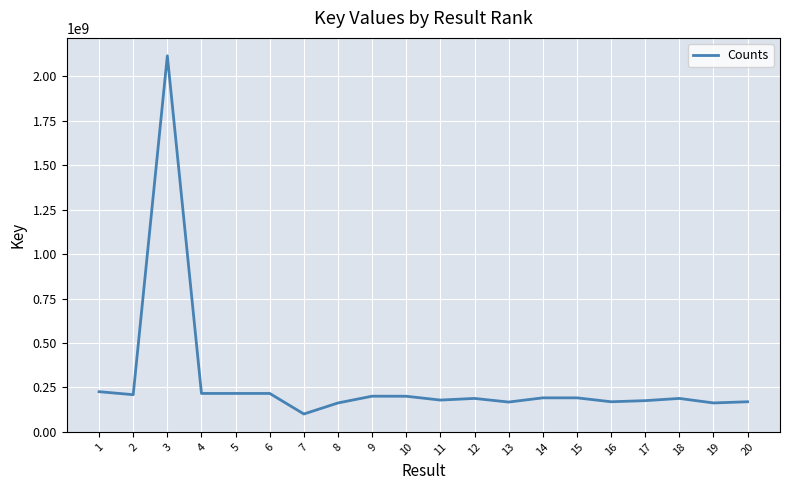

What is the difference between the values at 8 and 1?

63370882